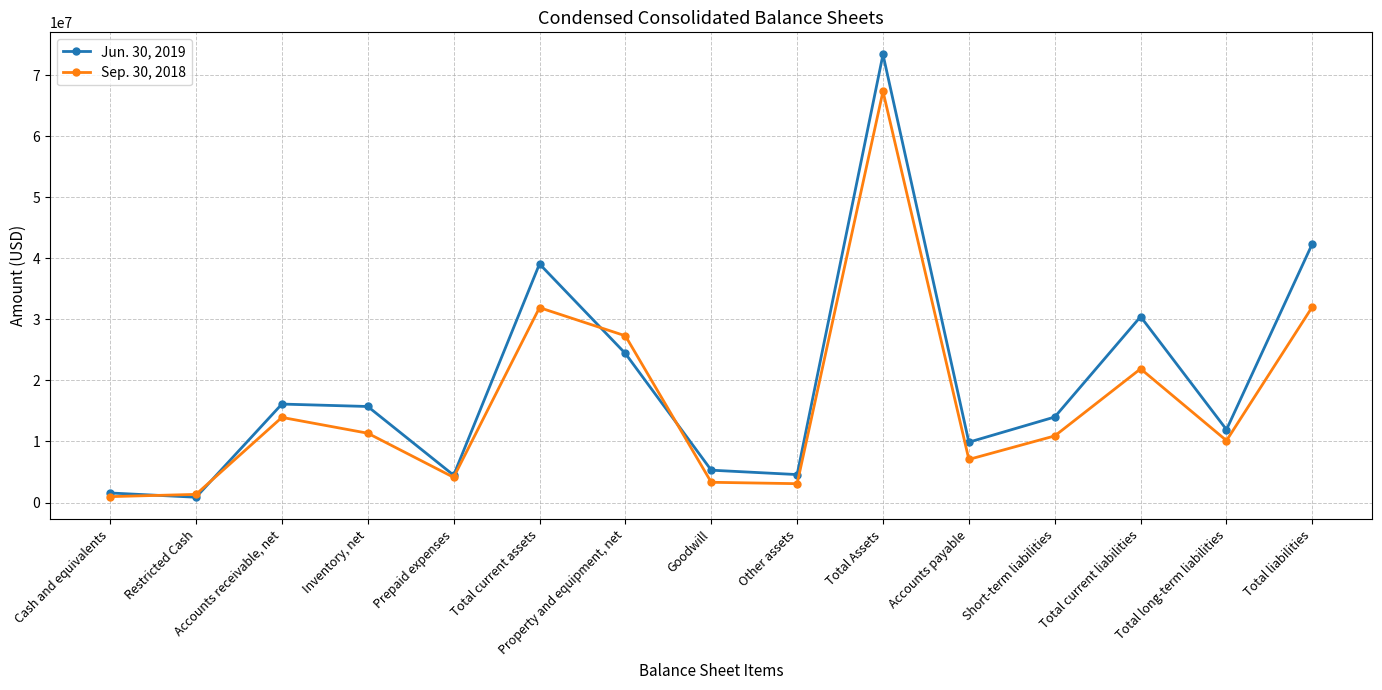

True or false: Sep. 30, 2018 has more than 2 interior local peaks.

True